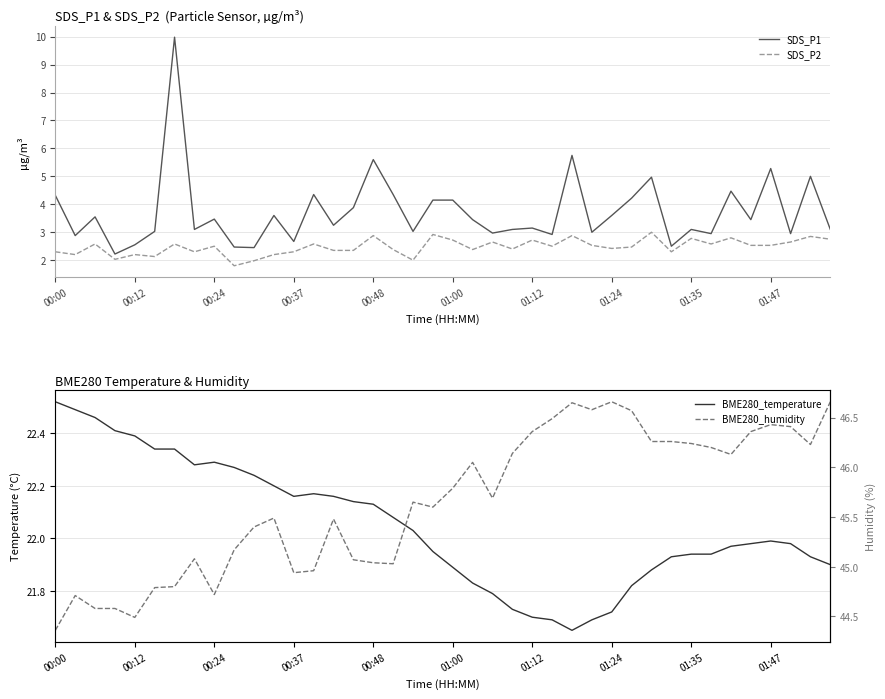

True or false: SDS_P1 and SDS_P2 cross at least once.

False